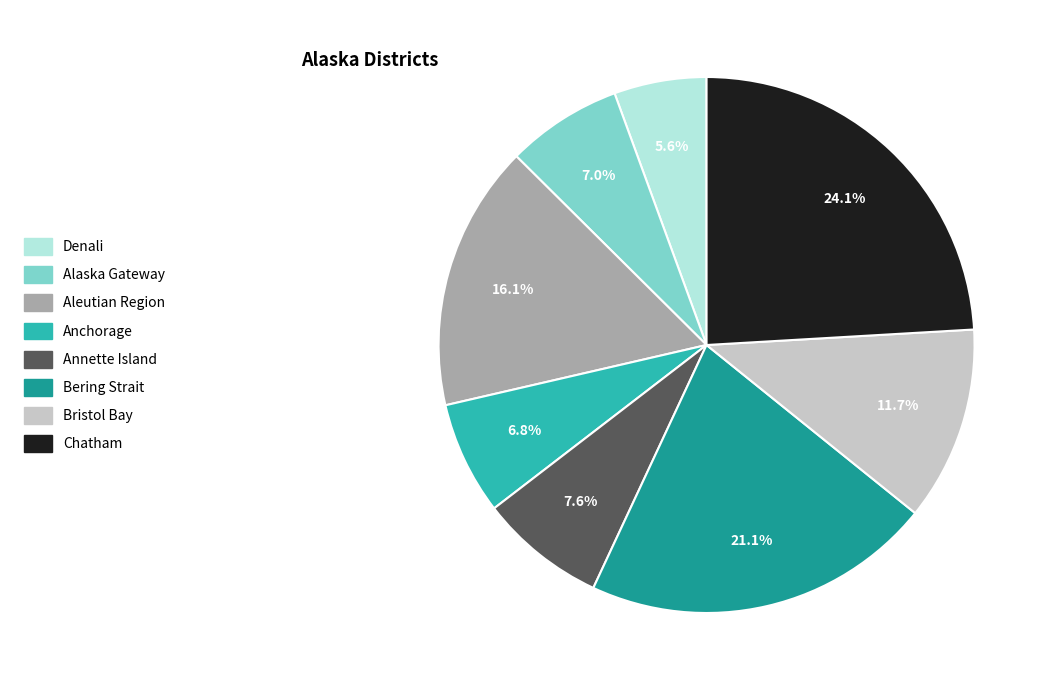

Is there a majority slice in this chart?

No